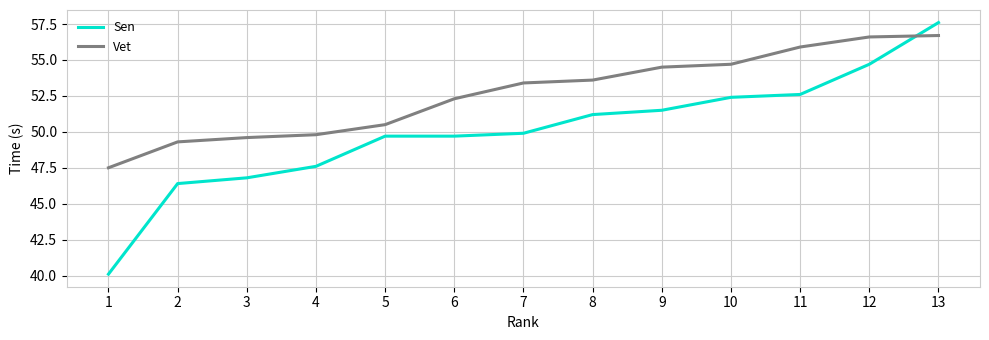

Between which two adjacent categories do Vet and Sen first intersect?

12 and 13